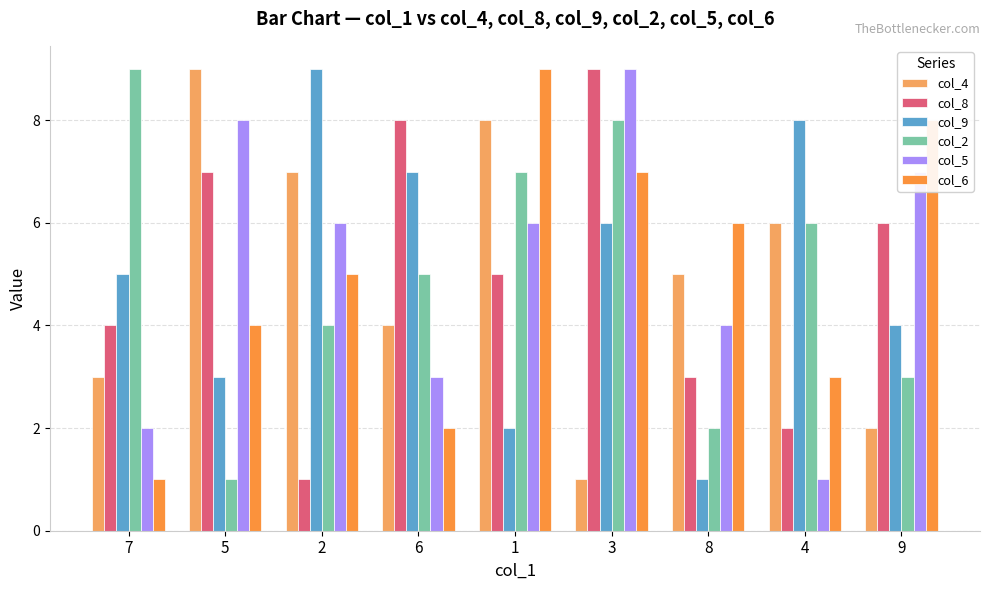

The col_4 series shows 0 at 3. True or false?

False